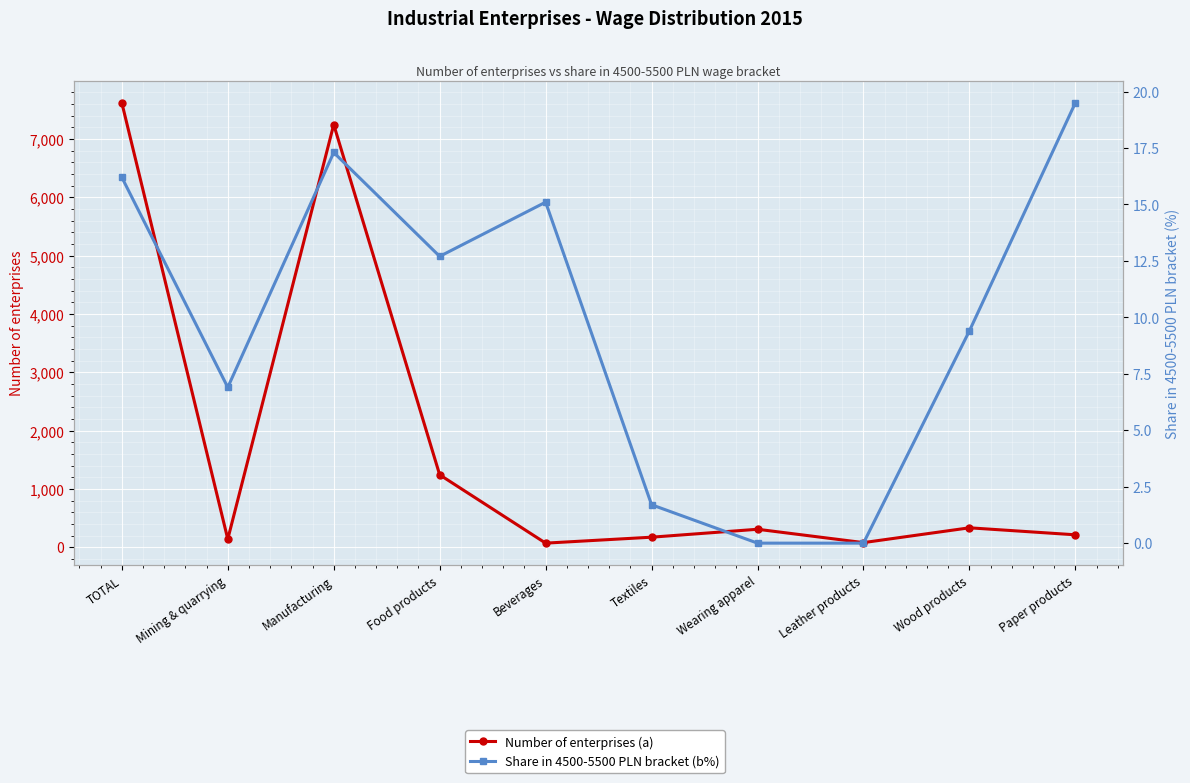

What are all the series names shown in the legend?

Number of enterprises (a), Share in 4500-5500 PLN bracket (b%)